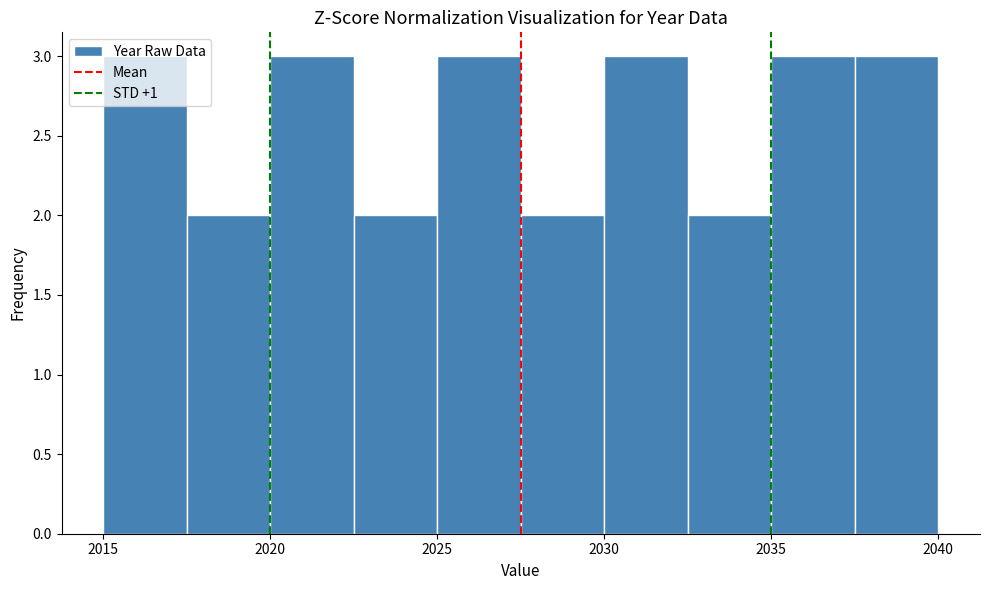

Reading left to right, transcribe this chart: for each bar, give the range it covers on the x-axis and its height. The values are not printed on the chart, so give them approximately, as read against the axis.

2015.0 to 2017.5: 3
2017.5 to 2020.0: 2
2020.0 to 2022.5: 3
2022.5 to 2025.0: 2
2025.0 to 2027.5: 3
2027.5 to 2030.0: 2
2030.0 to 2032.5: 3
2032.5 to 2035.0: 2
2035.0 to 2037.5: 3
2037.5 to 2040.0: 3